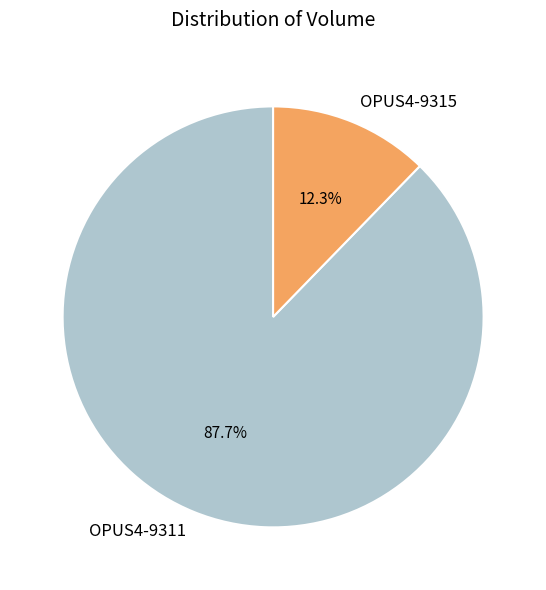

Is the sum of OPUS4-9311 and OPUS4-9315 greater than half?

Yes